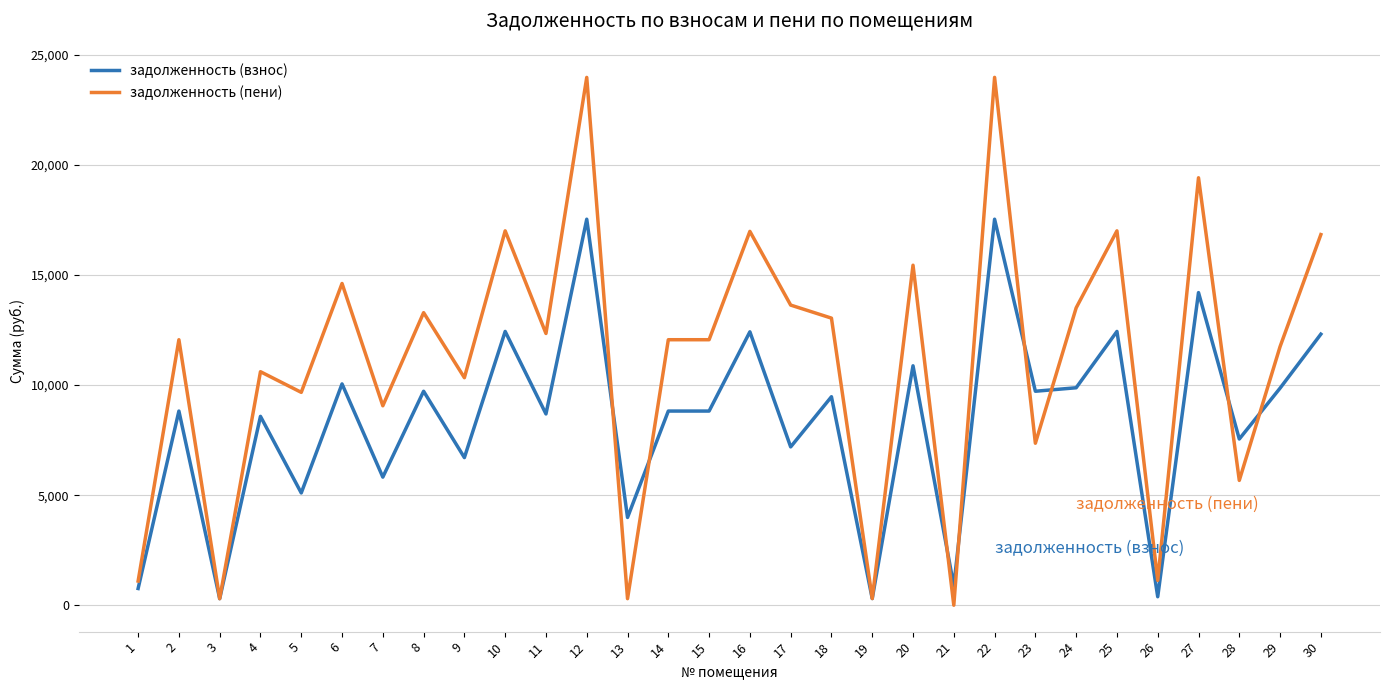

Which series has the largest total across all categories?

задолженность (пени)